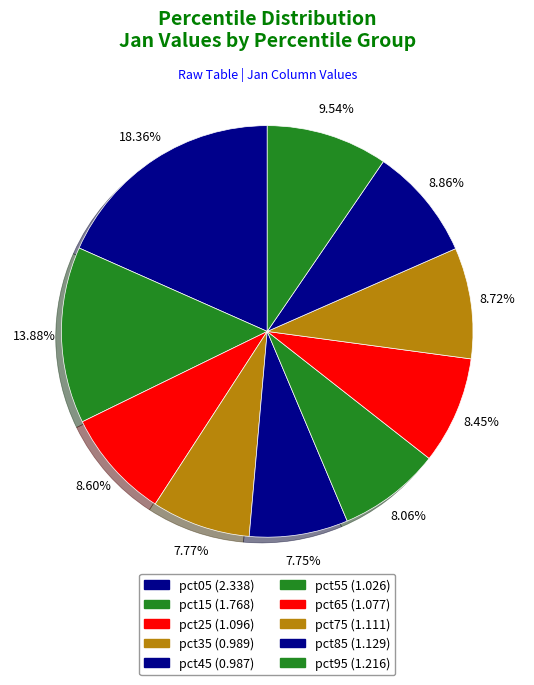

To the nearest percent, what percentage of the pie is pct95?

10%